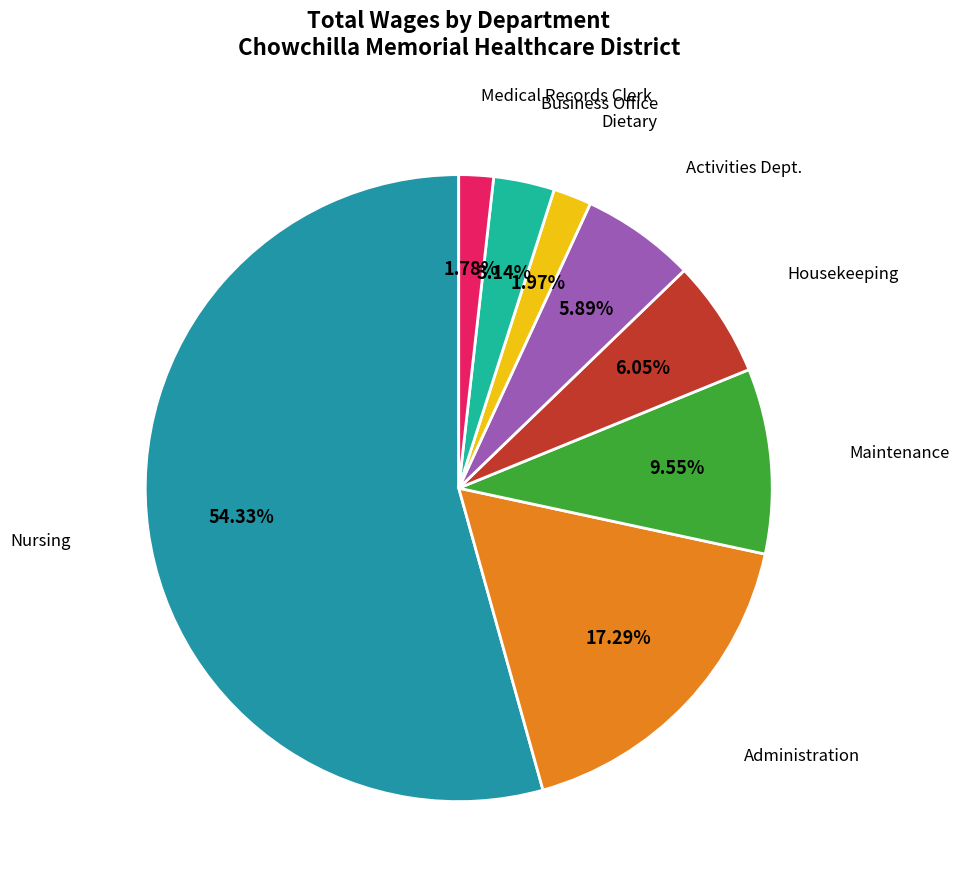

Which category has the biggest portion of the pie?

Nursing